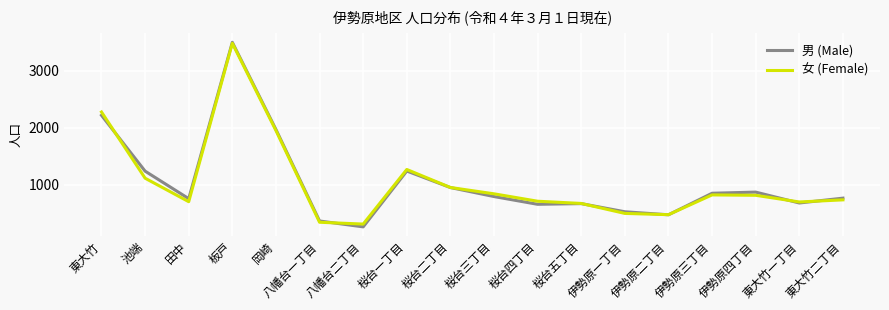

What is the total value across all series at 桜台五丁目?

1347